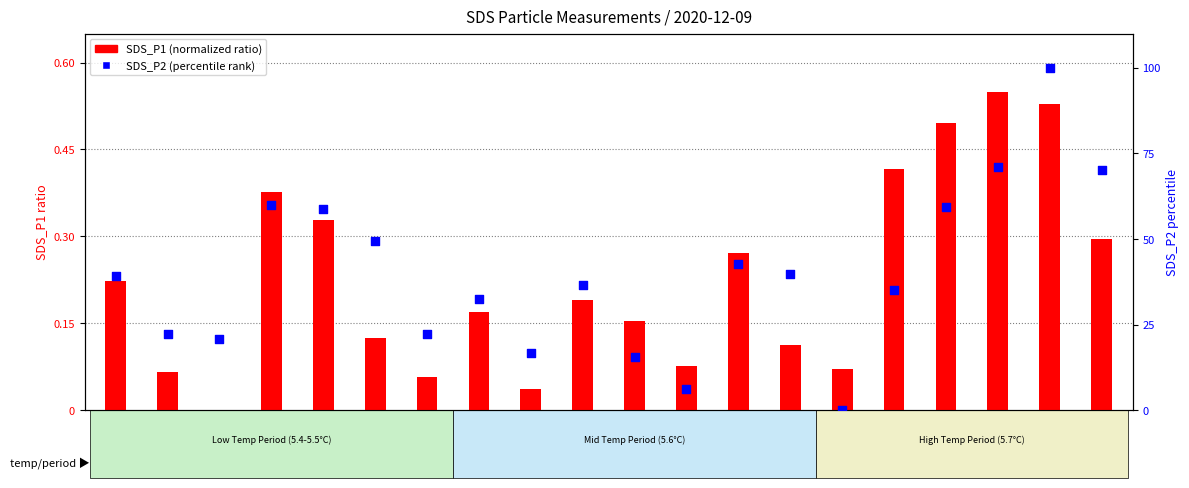

Is the value of SDS_P2 (percentile) at 14:00 greater than the value of SDS_P1 (normalized) at 05:00?

No